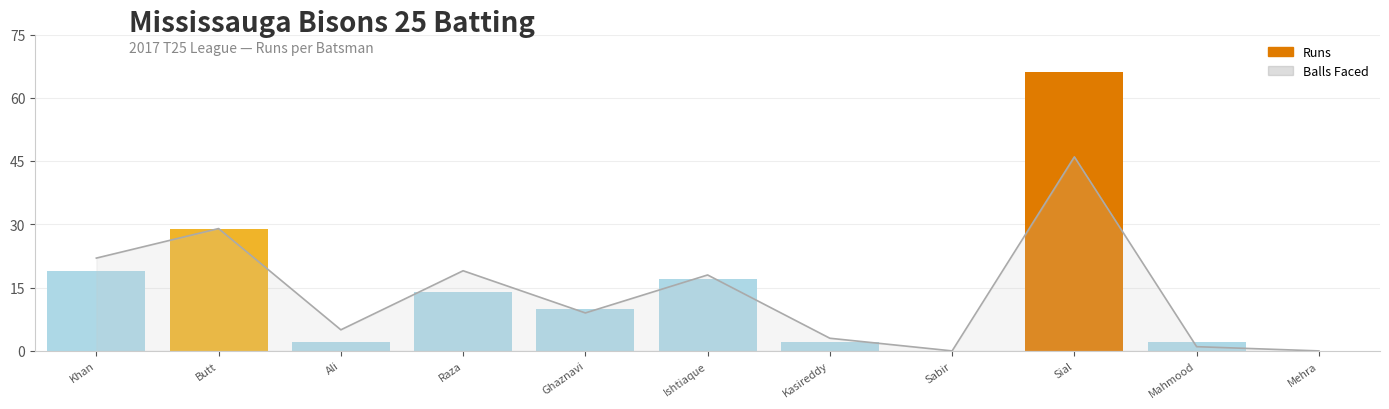

Which label corresponds to the largest value in the chart?

Sial